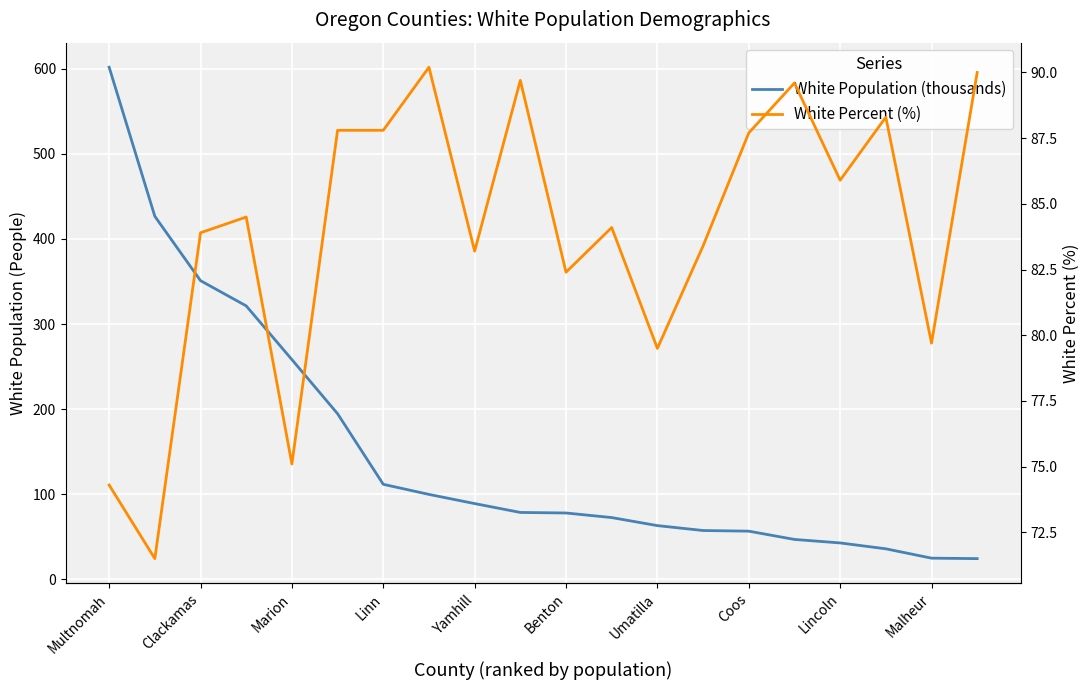

The White Percent (%) series shows 132.2 at Coos. True or false?

False